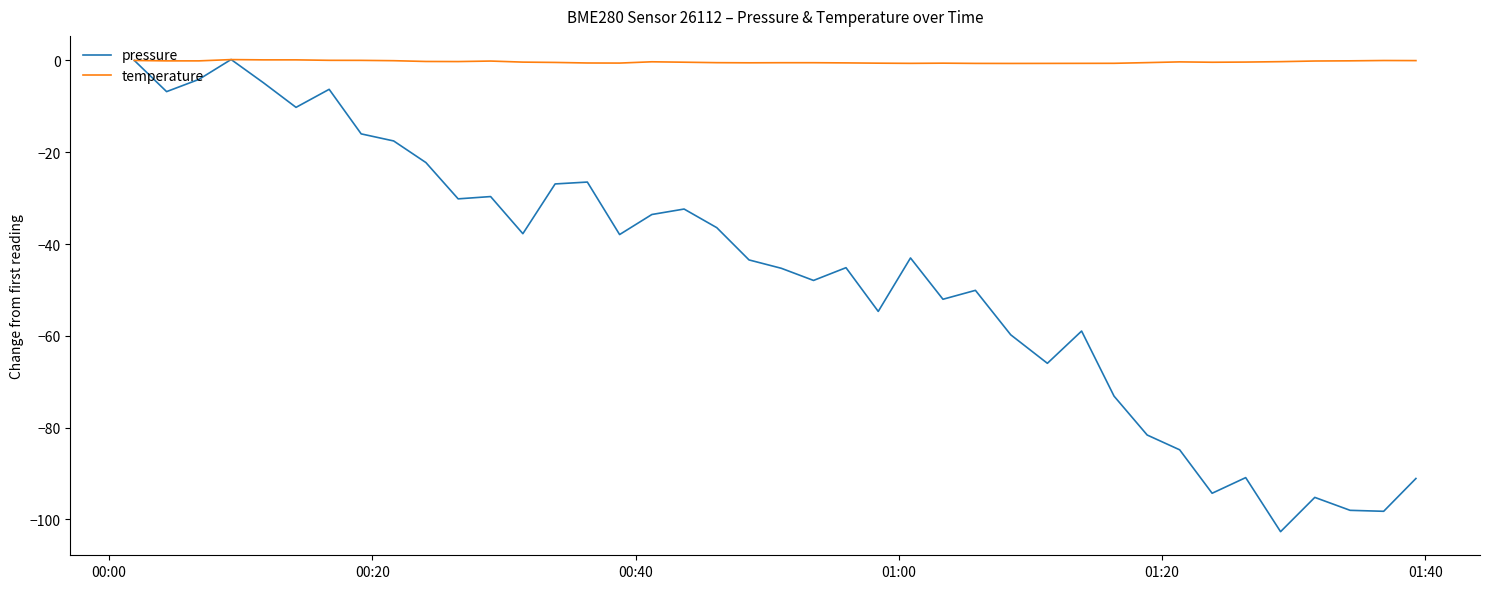

Which series has the largest range (max minus min)?

pressure